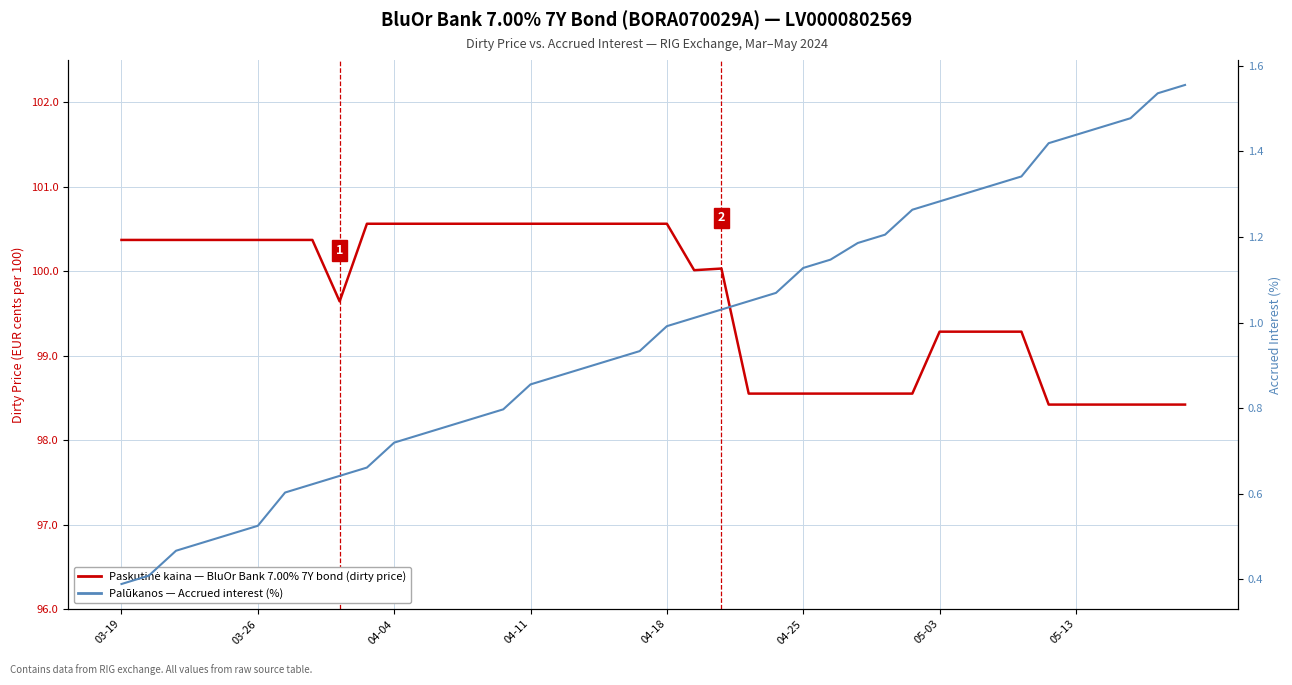

True or false: Palūkanos (accrued interest) and Paskutinė kaina (dirty price) intersect in this chart.

False